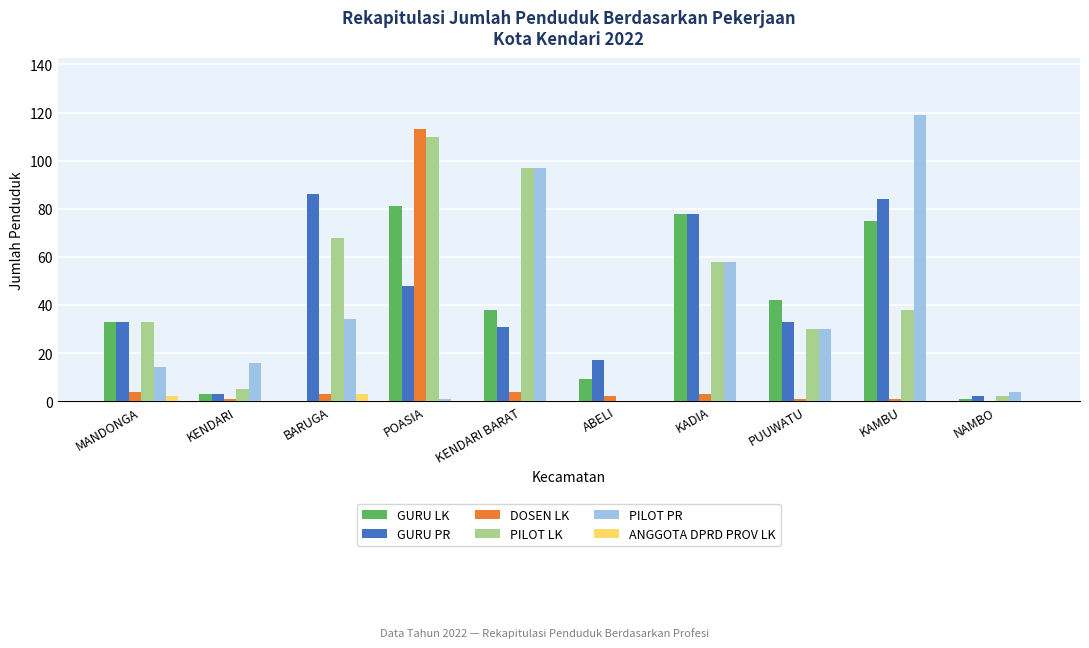

True or false: ANGGOTA DPRD PROV LK has a value of 0 at KENDARI BARAT.

True